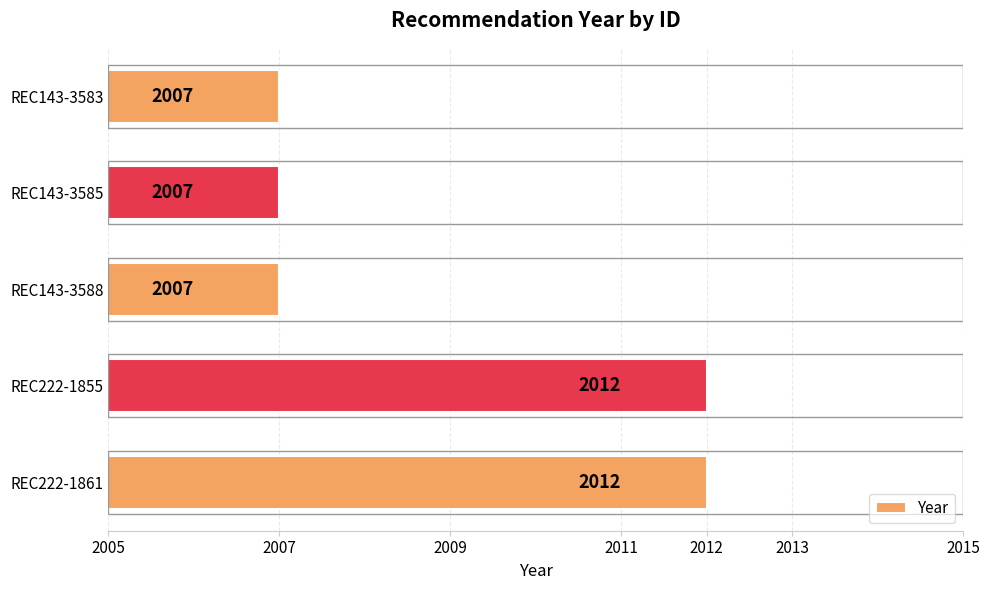

True or false: the data shows 3057 at REC143-3583.

False